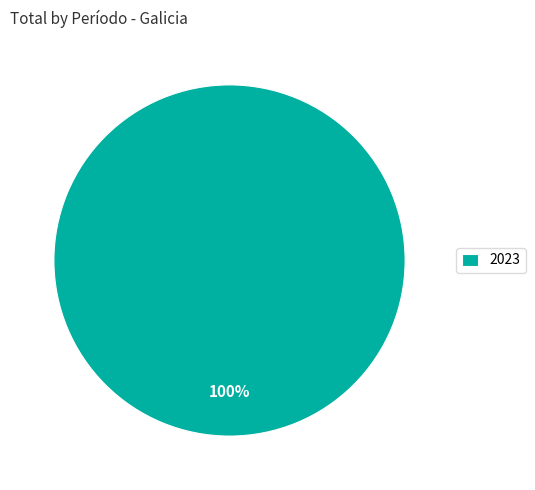

How many slices are in this pie chart?

1